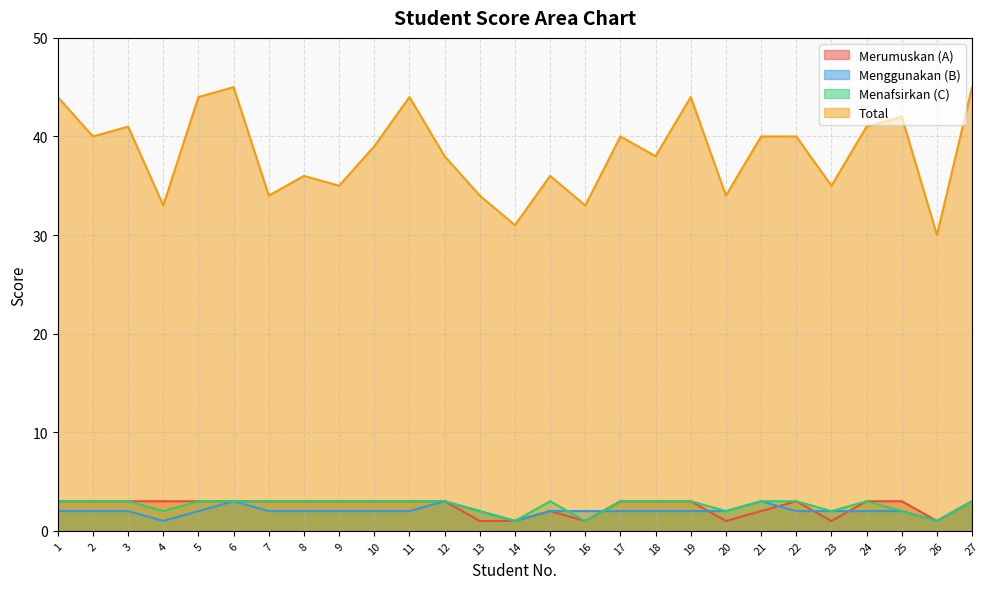

Does the chart have visible grid lines?

Yes